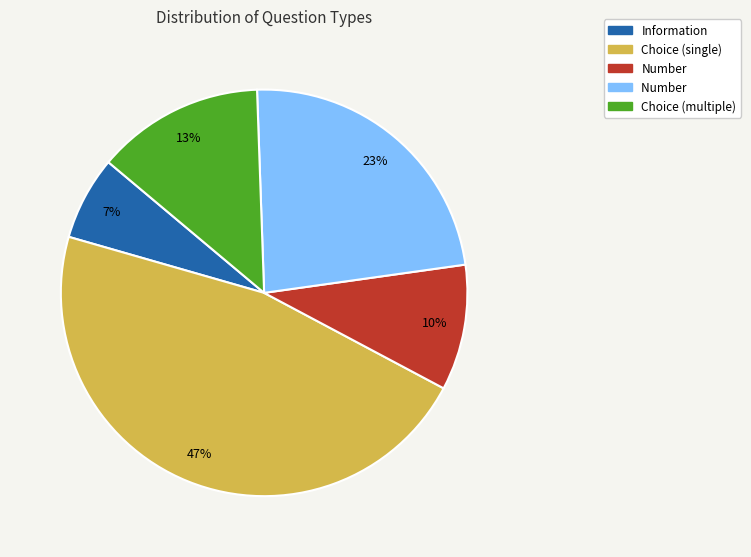

To the nearest percent, what is the average slice percentage?

20%